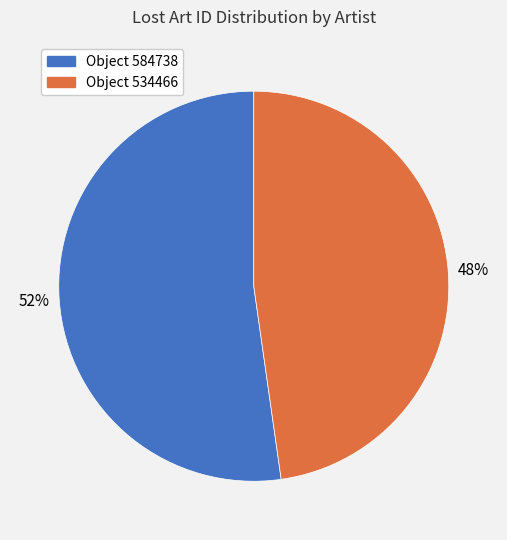

Rank the categories by value from highest to lowest.

Object 584738, Object 534466